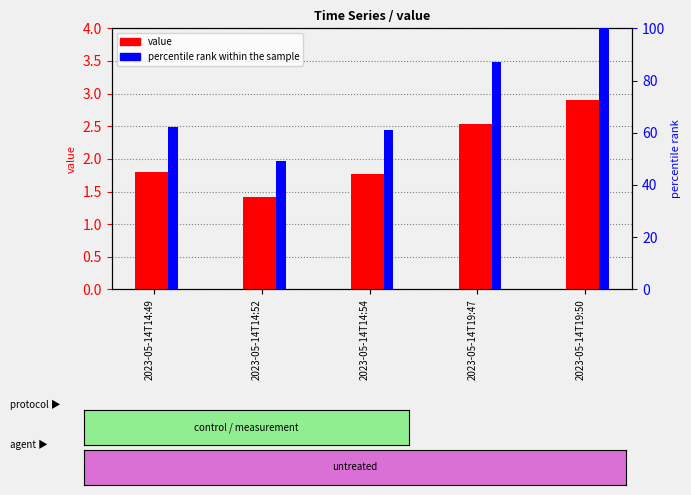

What is the average value of the value series?

2.1